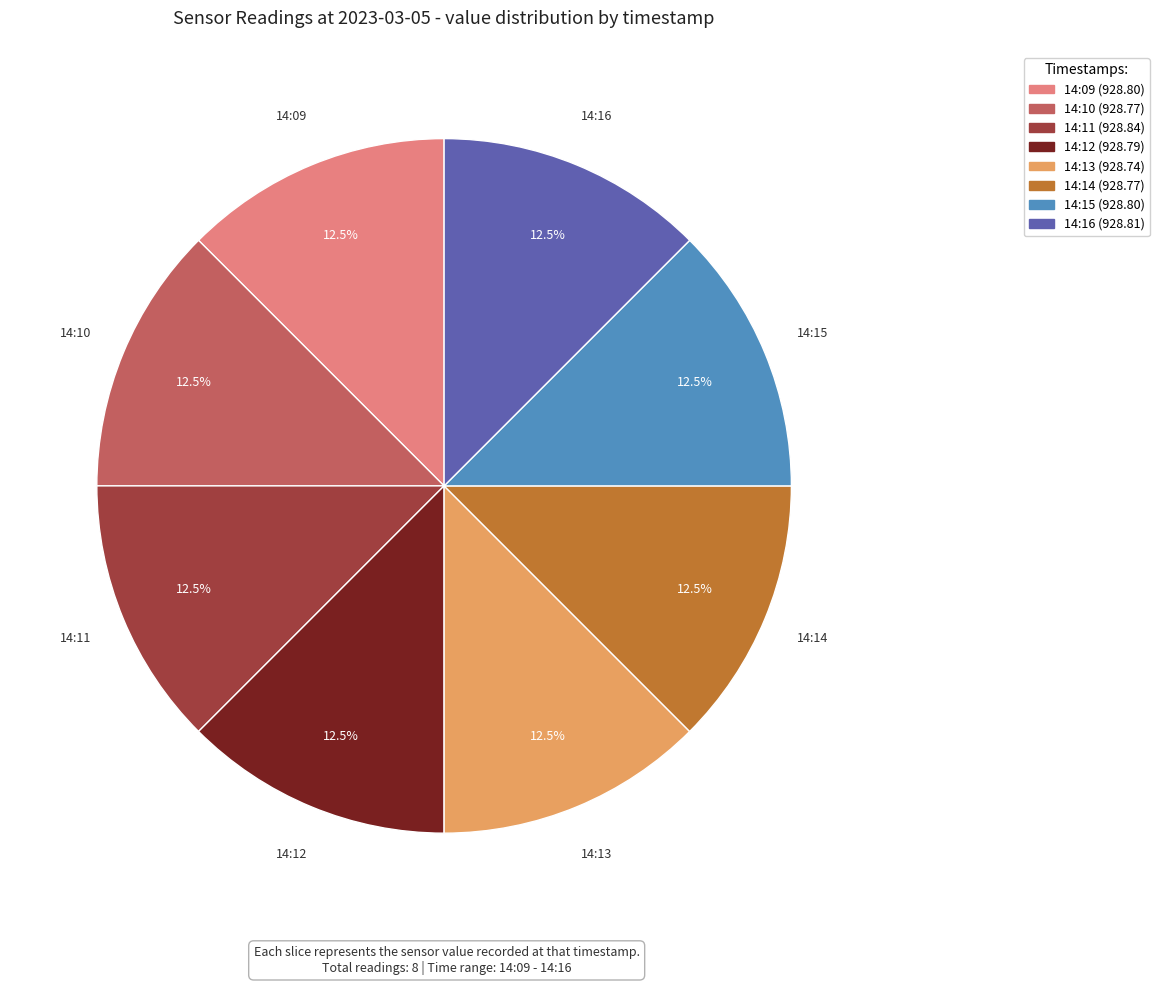

How many slices are in this pie chart?

8